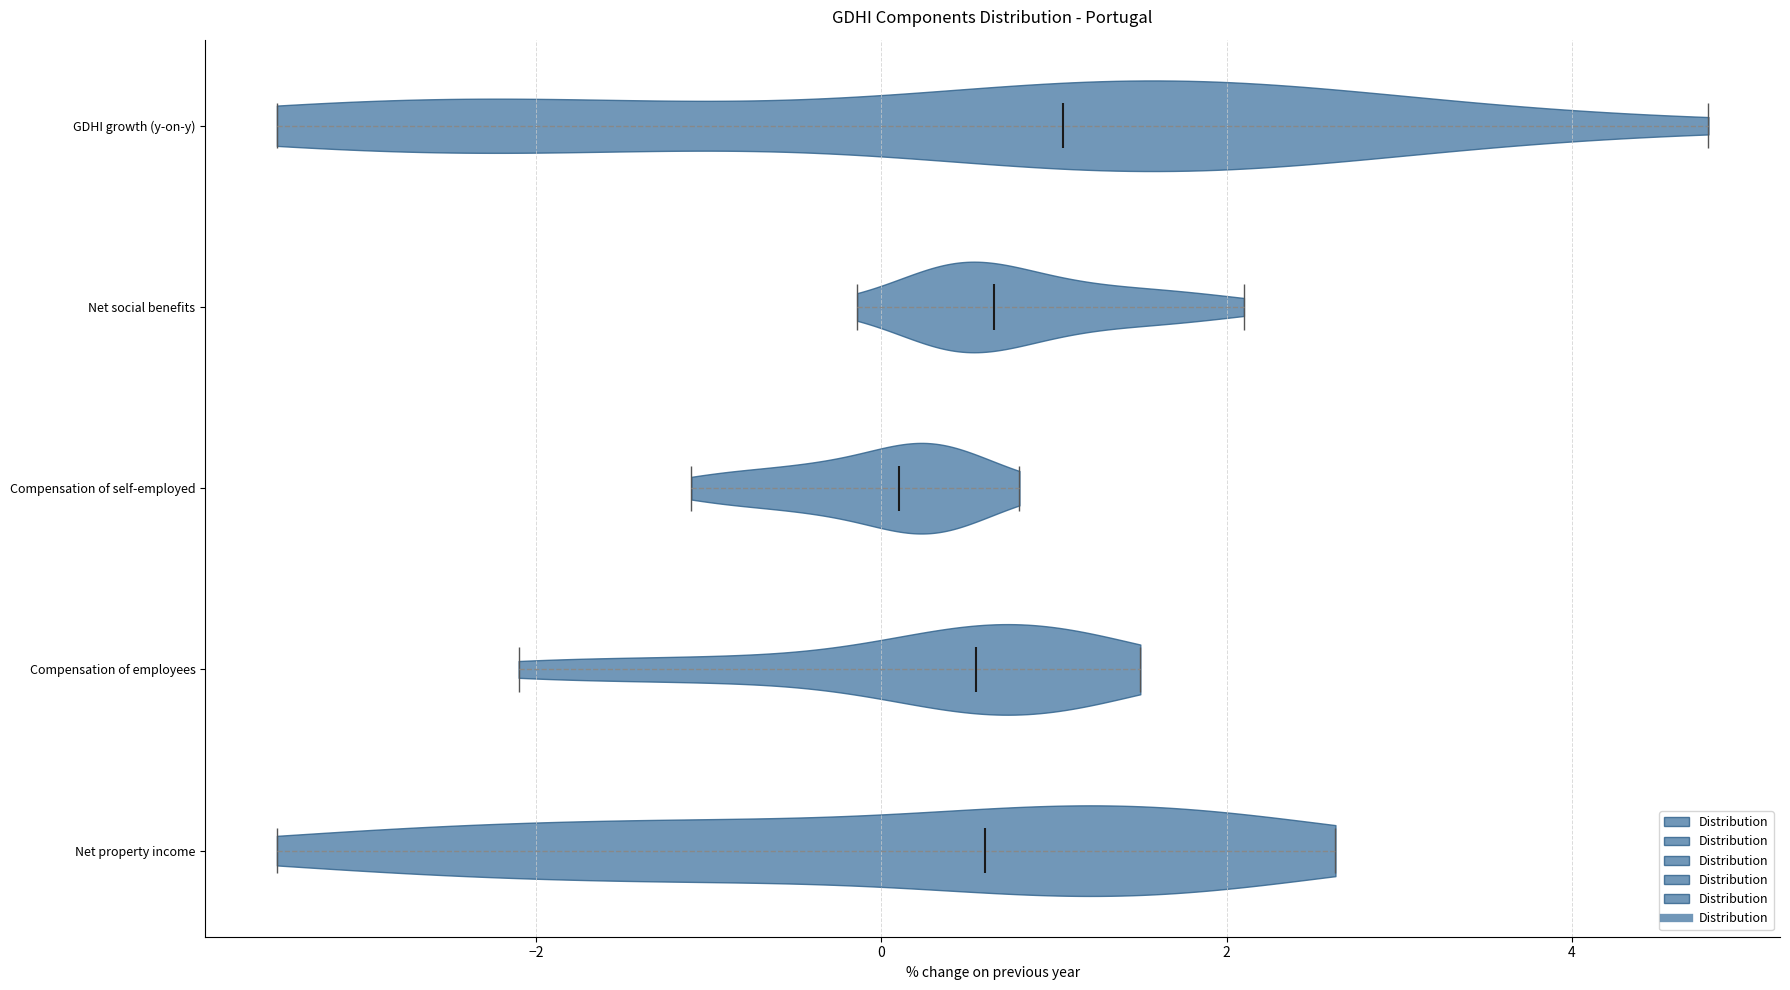

Reading bottom to top, read every violin against the x-axis: where its median line is, and the lowest and highest points it reaches. The values are not printed on the chart, so give them approximately, as read against the axis.

Net property income: median line 0.6, lowest point -3.4, highest point 2.6
Compensation of employees: median line 0.6, lowest point -2.0, highest point 1.6
Compensation of self-employed: median line 0.2, lowest point -1.0, highest point 0.8
Net social benefits: median line 0.6, lowest point -0.2, highest point 2.2
GDHI growth (y-on-y): median line 1.0, lowest point -3.4, highest point 4.8